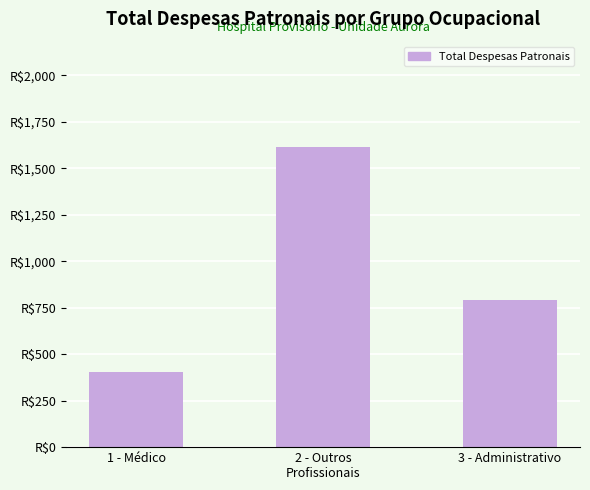

What is the maximum value shown in the chart?

1615.2